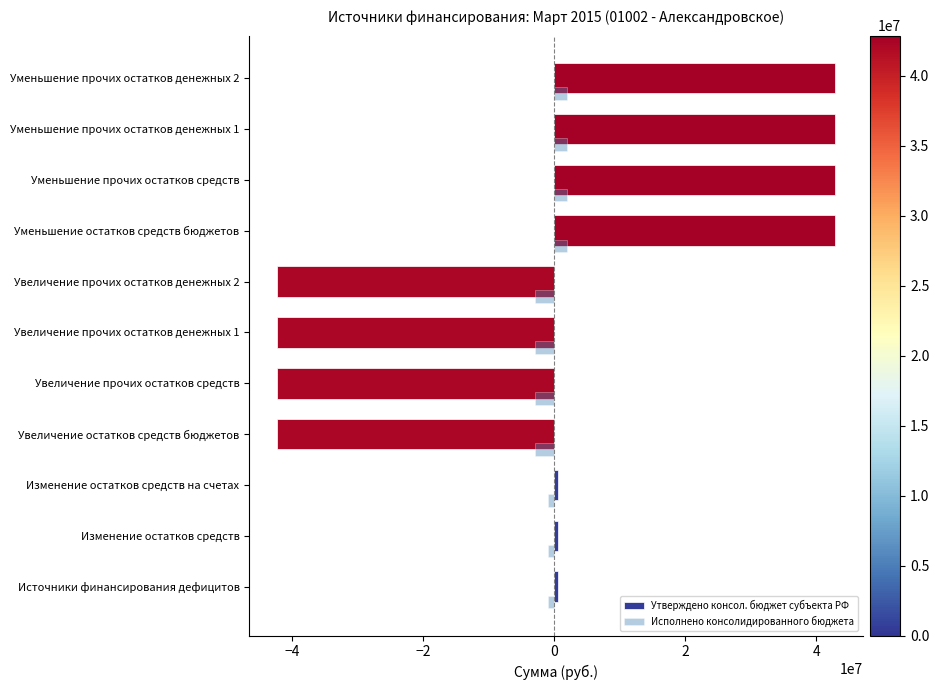

What is the difference between the maximum and minimum values in the Утверждено консол. бюджет субъекта РФ series?

85175600.0